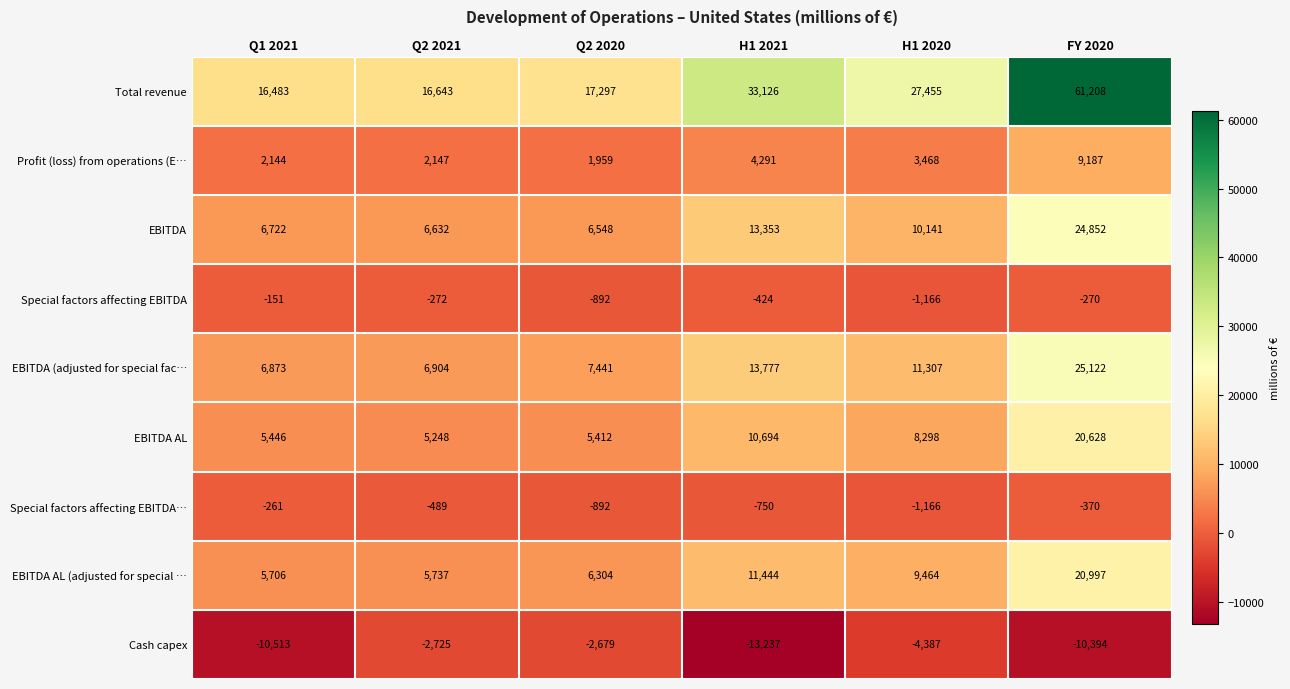

At which label does Total revenue reach its minimum?

Q1 2021